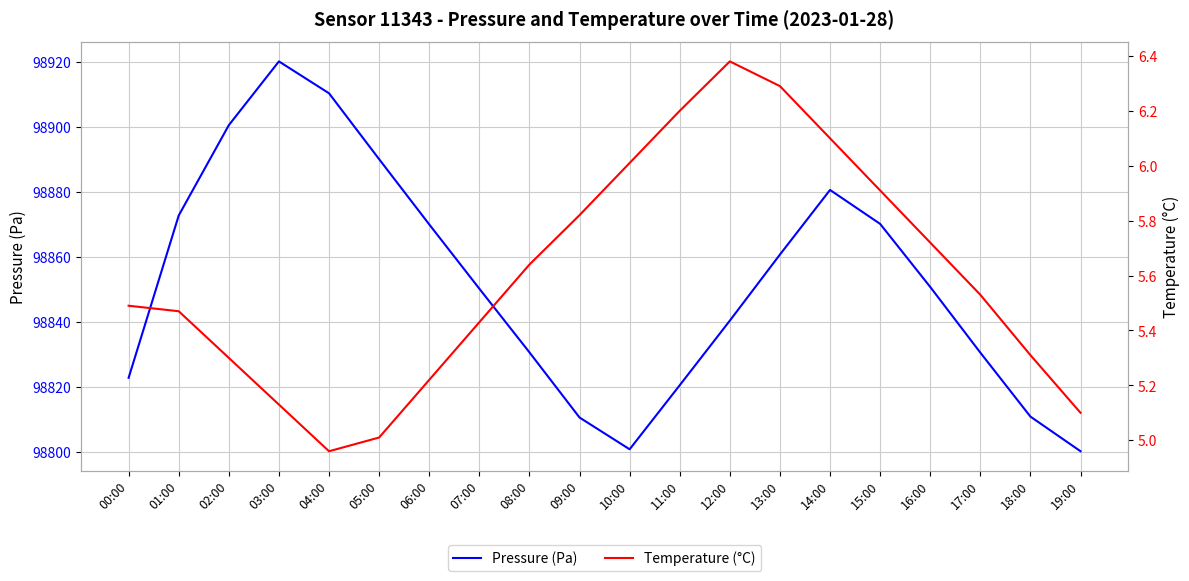

What is the spread (max minus min) of values at 05:00?

98885.2